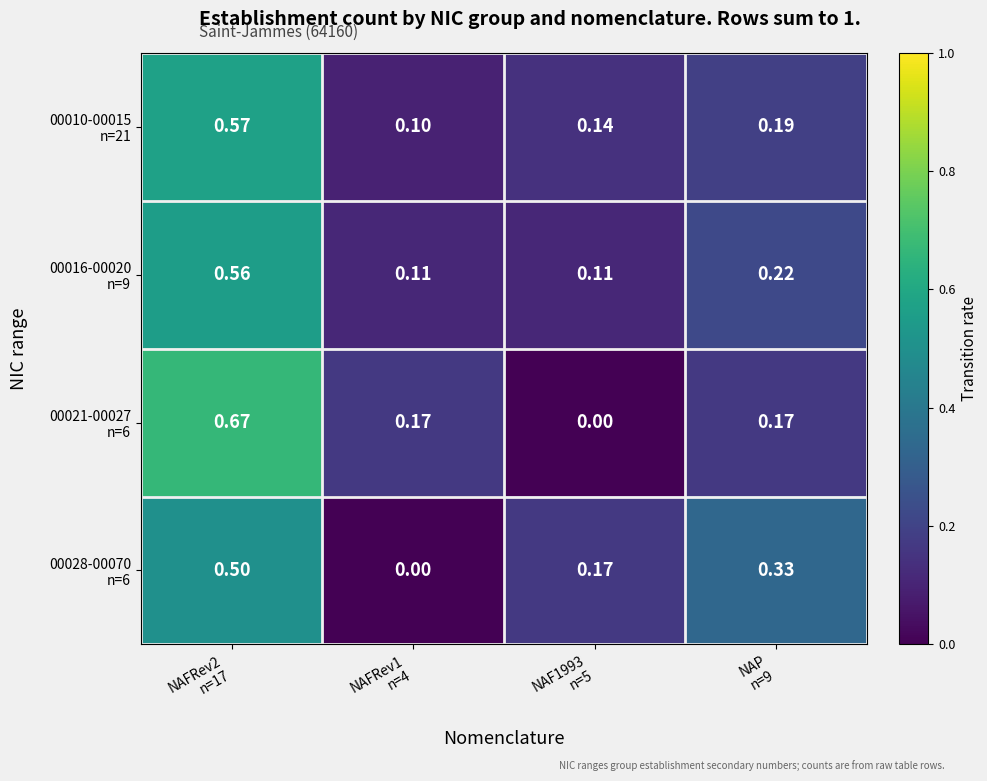

How many series are shown in this chart?

4